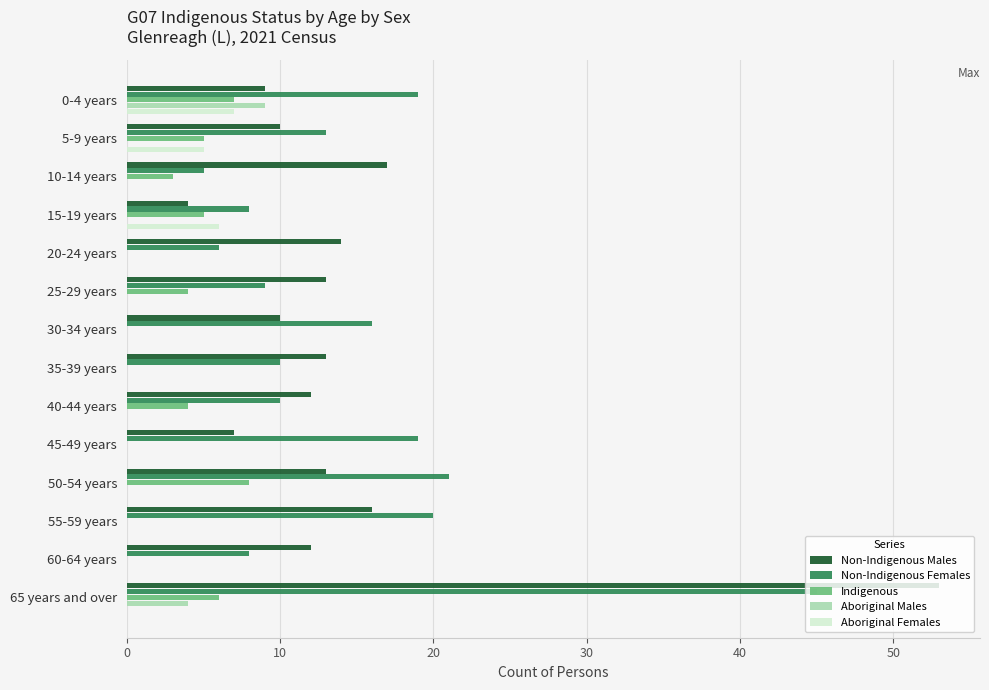

What is the average value of the Non-Indigenous Females series?

15